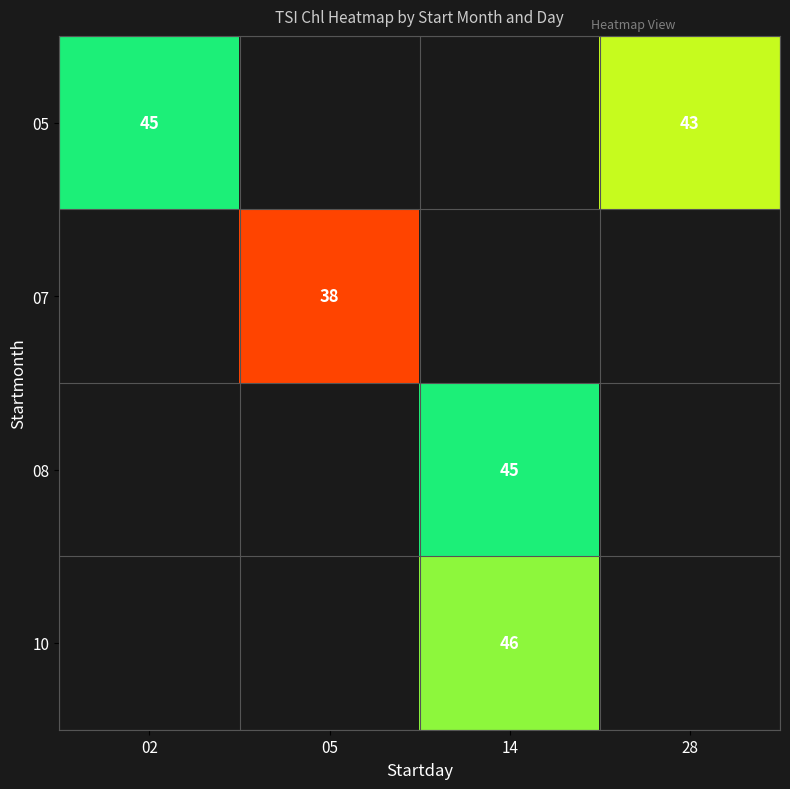

The value of 07 at 05 is 38. True or false?

True